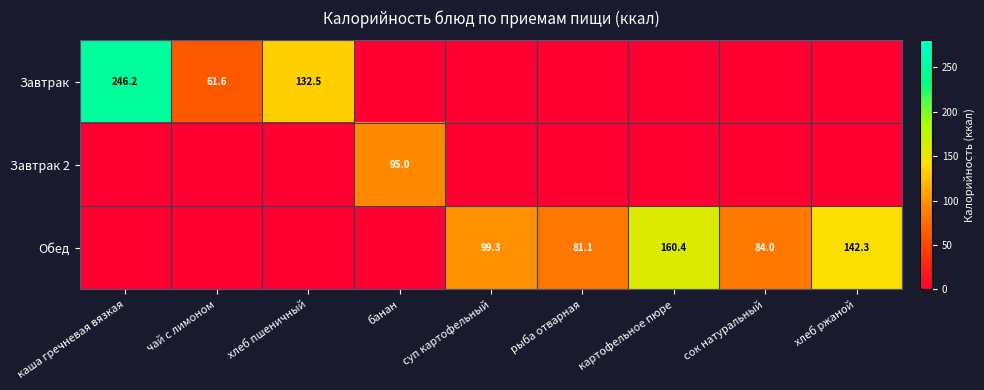

What is the spread (max minus min) of values at картофельное пюре?

160.4